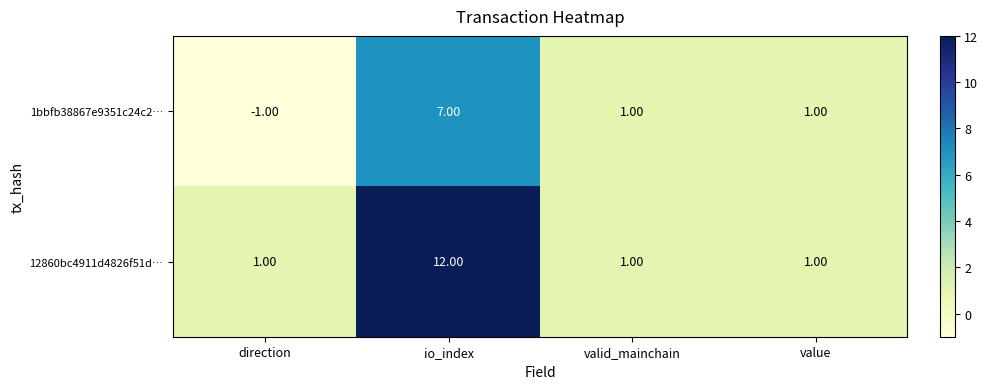

Rank the series by their maximum value, from highest to lowest.

12860bc4911d4826f51d…, 1bbfb38867e9351c24c2…